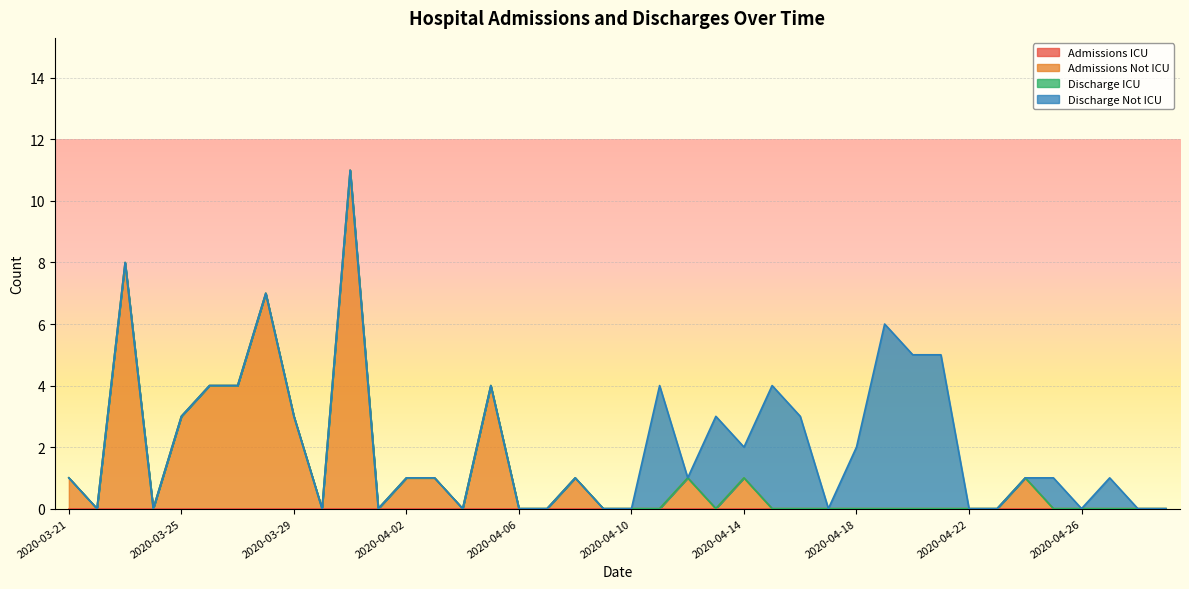

True or false: Admissions Not ICU and Discharge Not ICU cross at least once.

True